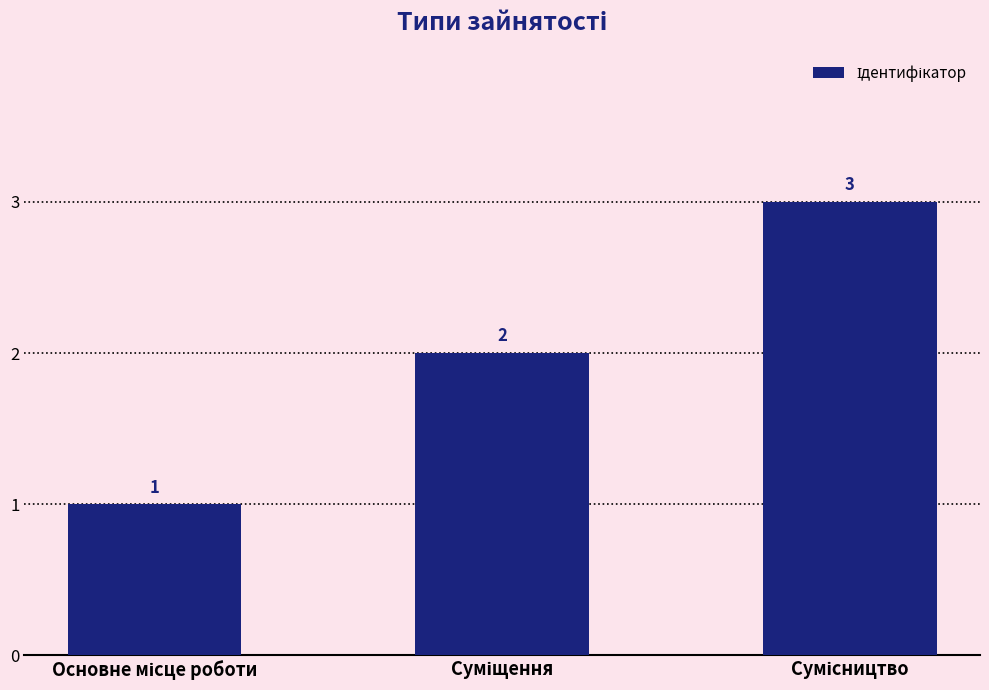

What is the value of the 1st bar from the left?

1